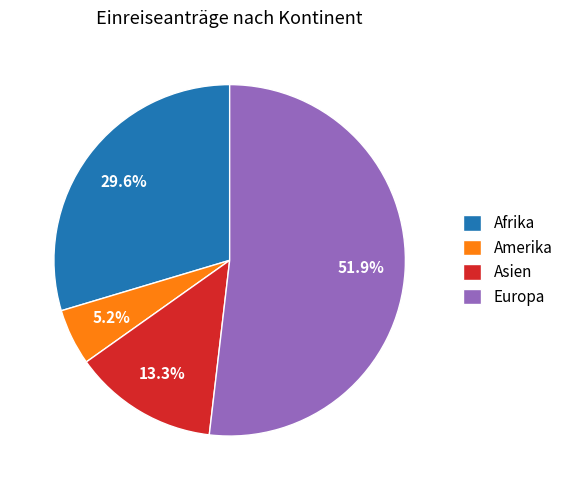

Is it true that Amerika is 5% of the pie?

True